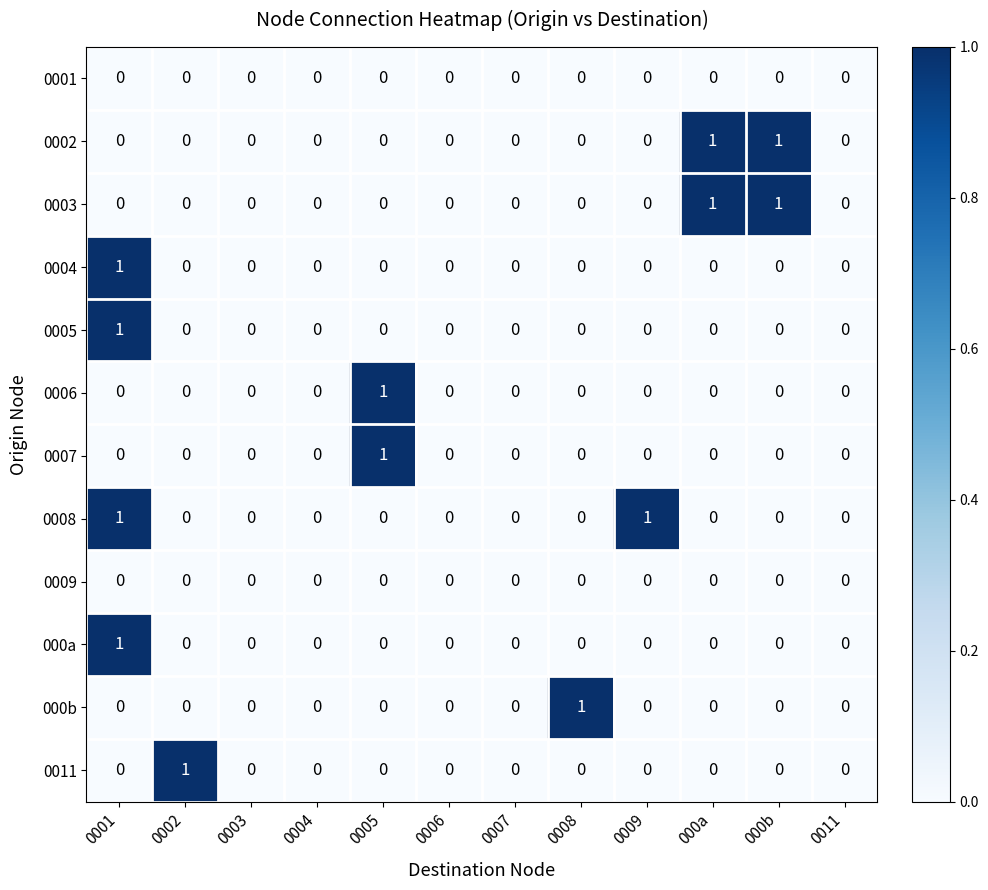

Count the 000b values in the range 0 to 1.

12